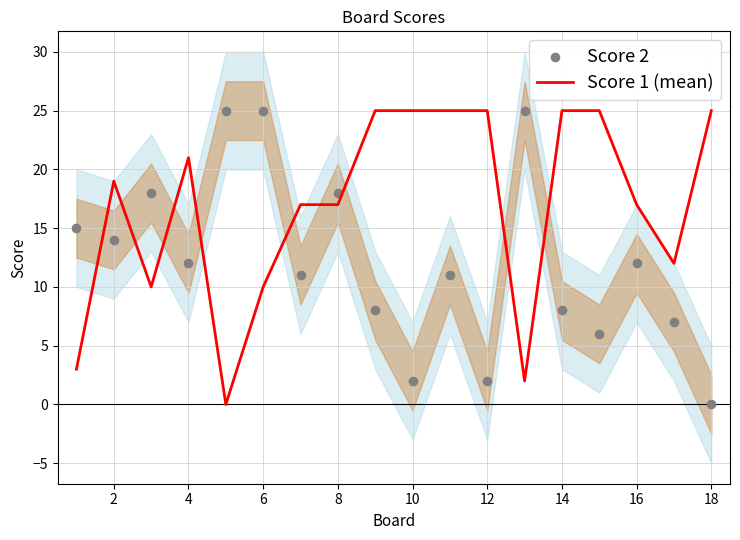

Which series has the largest total across all categories?

Score 1 (mean)